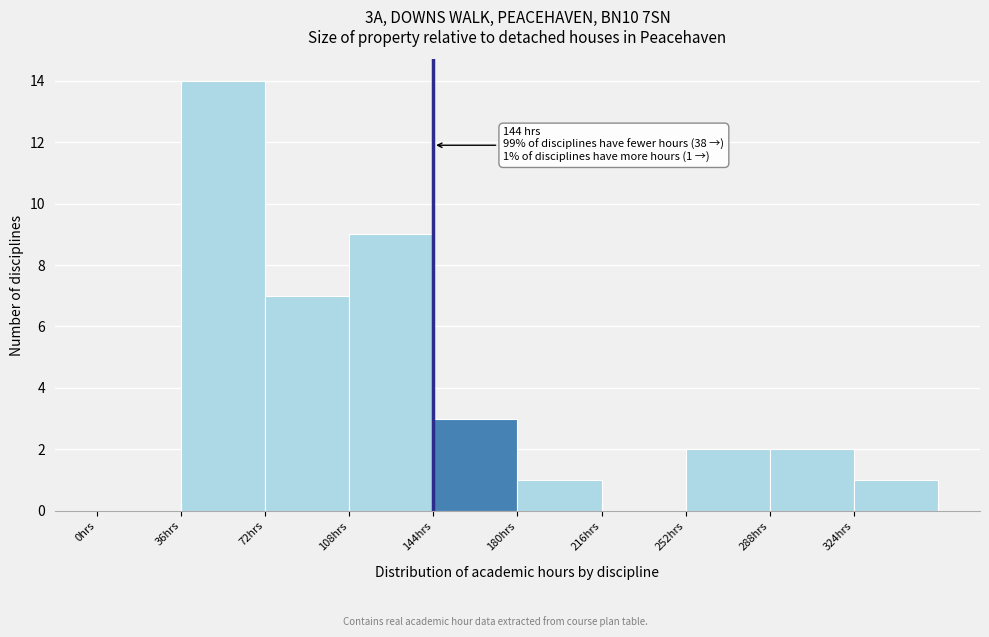

Which range on the x-axis has the tallest bar?

36 to 72